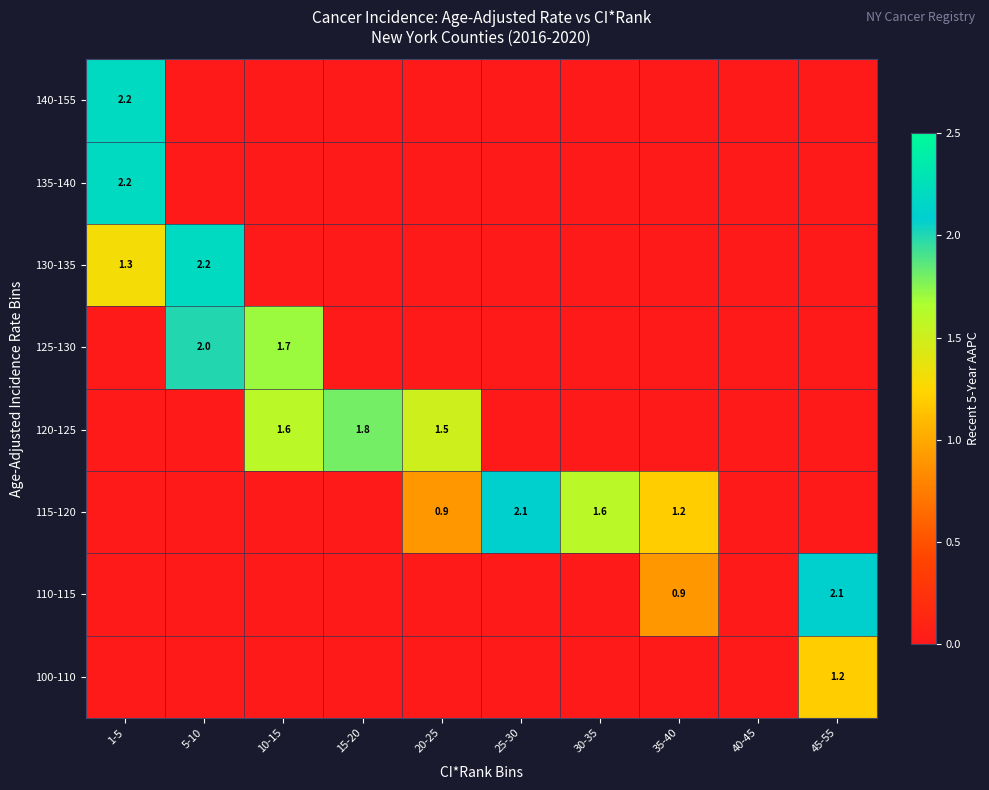

The 120-125 series shows 1.2 at 15-20. True or false?

False